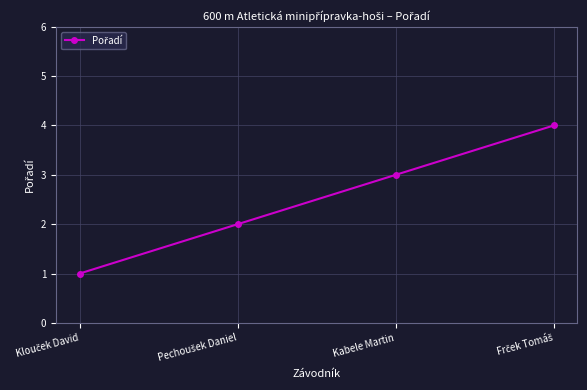

What is the approximate value at Kabele Martin?

3